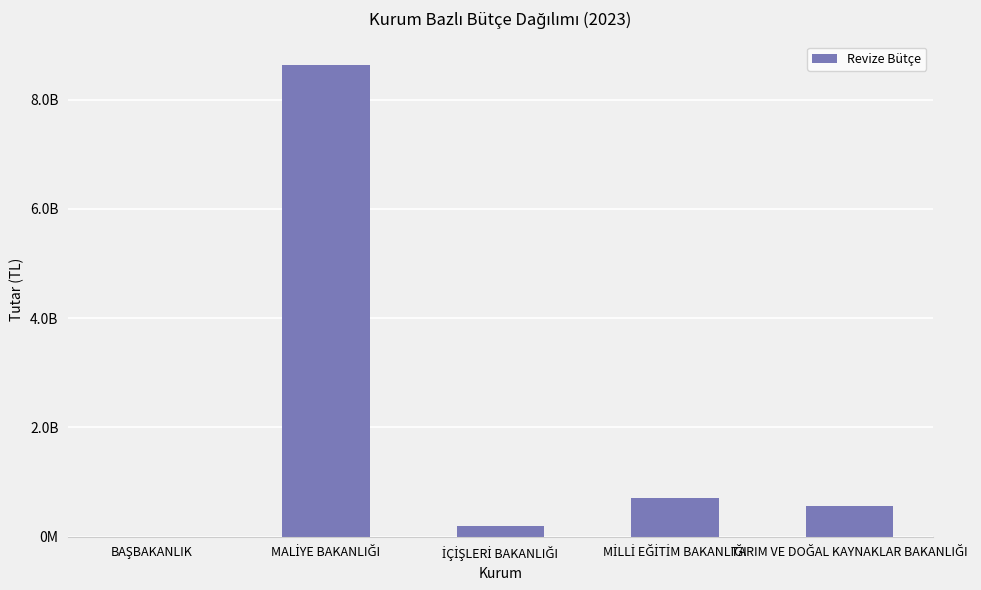

Are the bars horizontal?

No